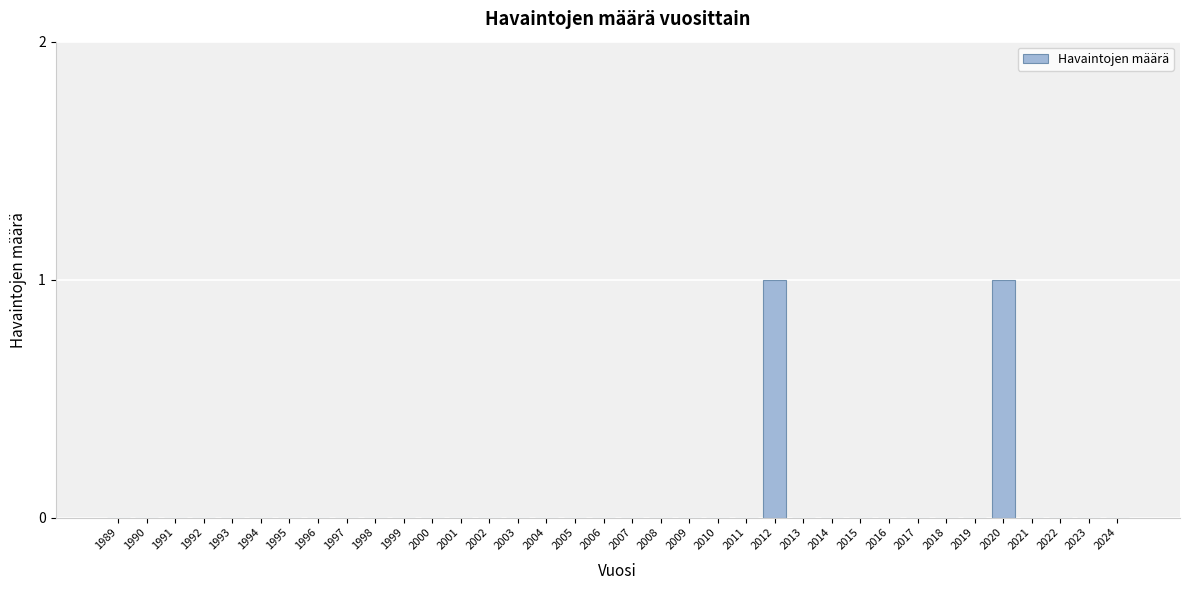

The value at 1993 is 1. True or false?

False